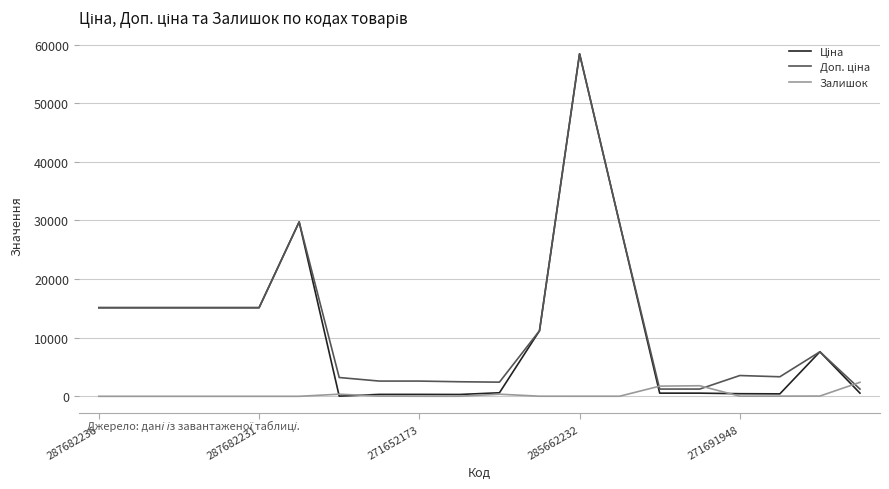

What is the highest value of the Залишок series?

2388.0